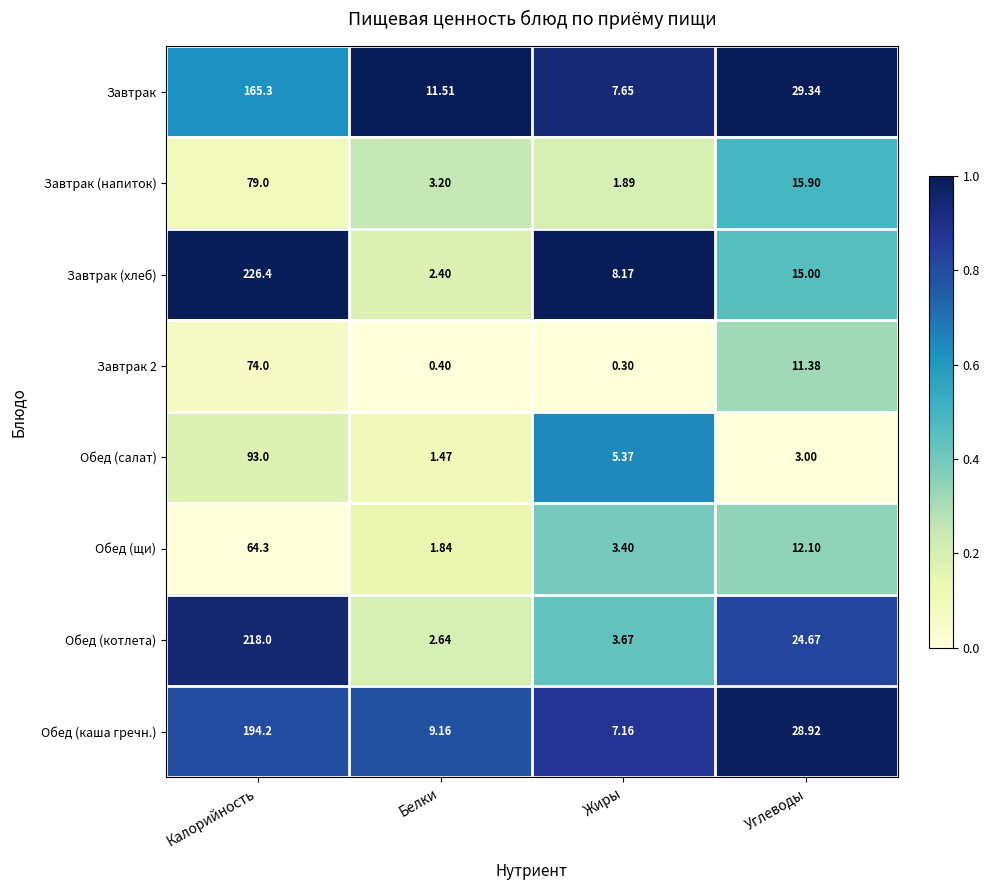

Which series changed the most between Калорийность and Белки?

Завтрак (хлеб)